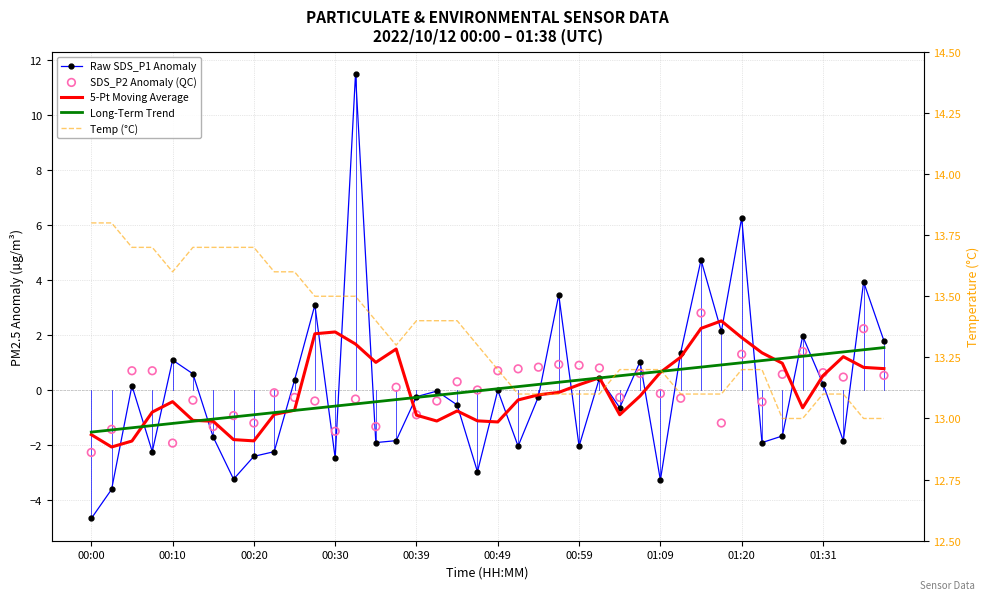

Which series contains the highest Y value?

Temp (°C)